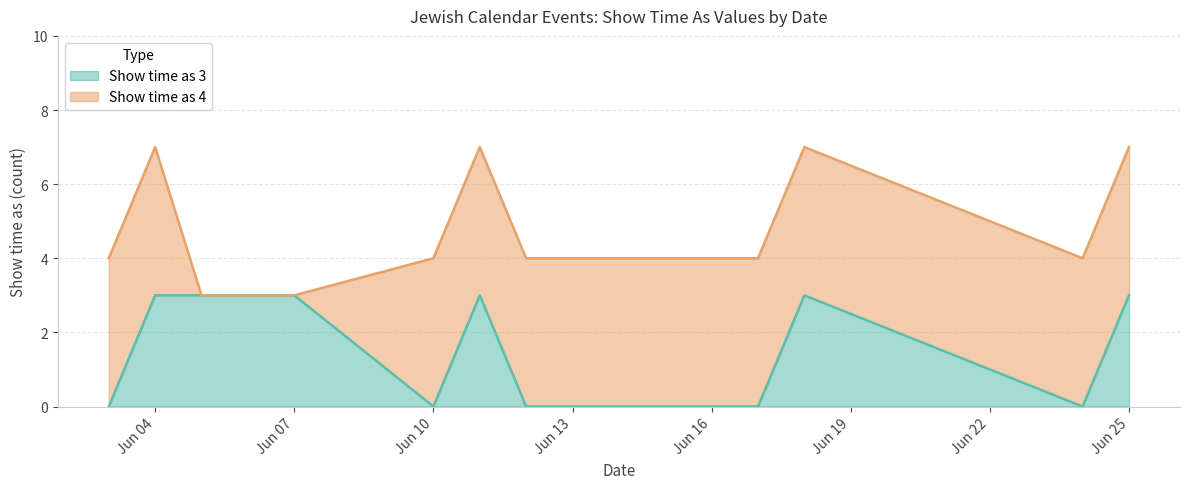

Where is the first local maximum?

11/6/2016